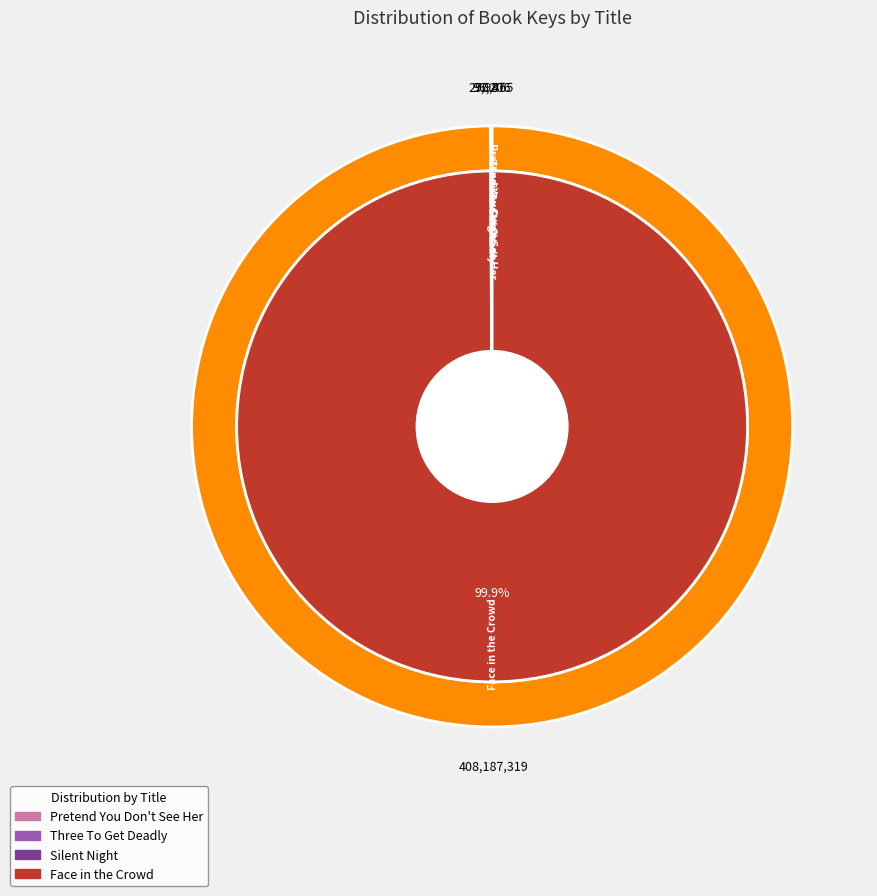

Which slice is the smallest?

Silent Night